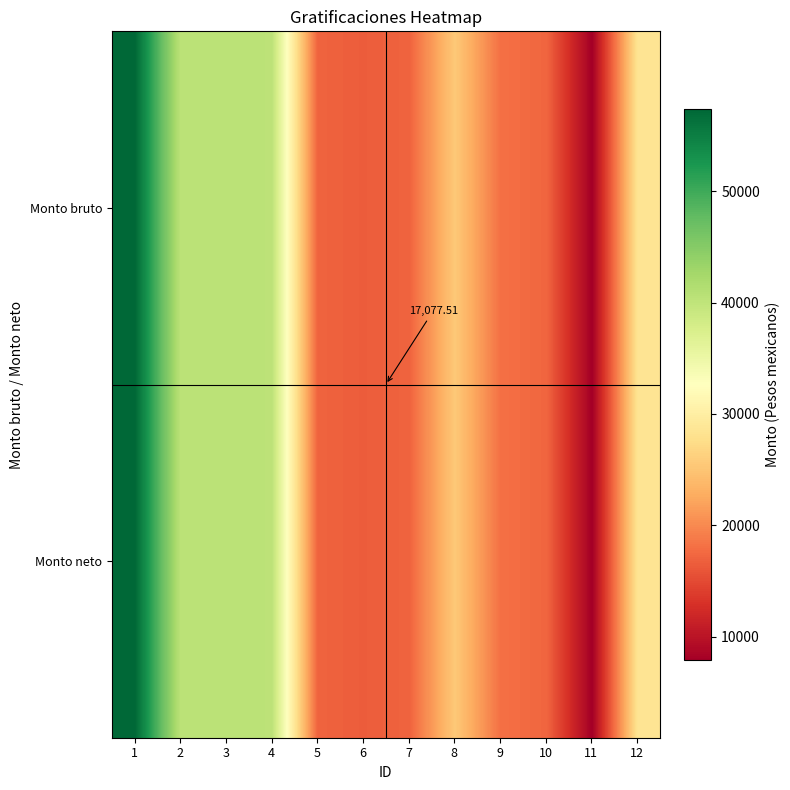

What is the total value across all series at 7?

34155.0